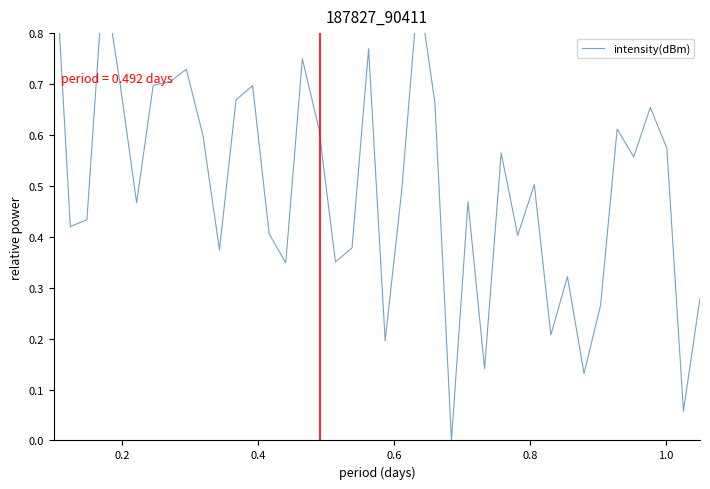

Reading left to right, extract all data points from this chart.

1.0	0.4	0.4	0.9	0.7	0.5	0.7	0.7	0.7	0.6	0.4	0.7	0.7	0.4	0.3	0.7	0.6	0.4	0.4	0.8	0.2	0.5	0.9	0.7	0.0	0.5	0.1	0.6	0.4	0.5	0.2	0.3	0.1	0.3	0.6	0.6	0.7	0.6	0.1	0.3